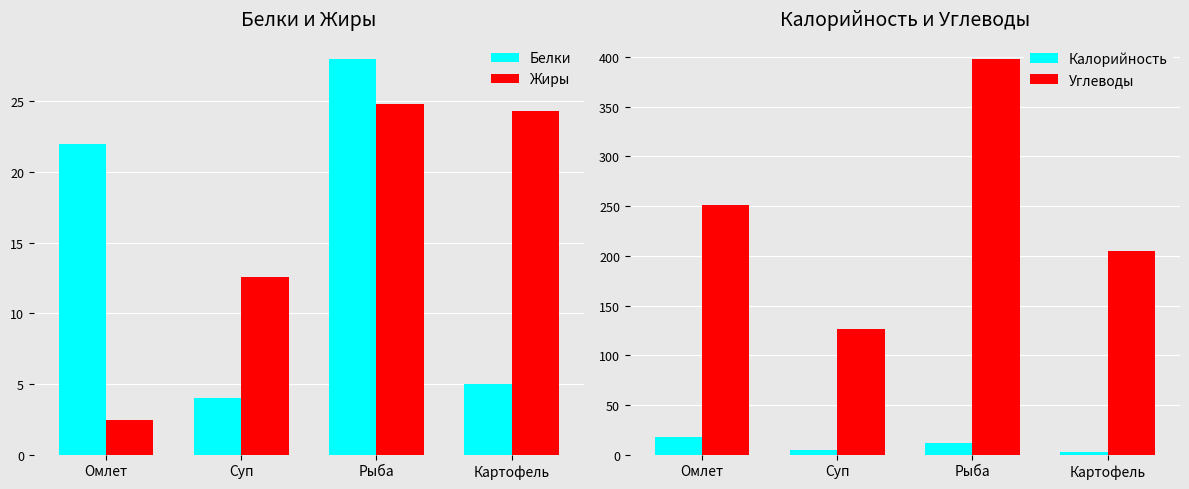

What is the difference between the maximum and minimum values in the Калорийность series?

15.2